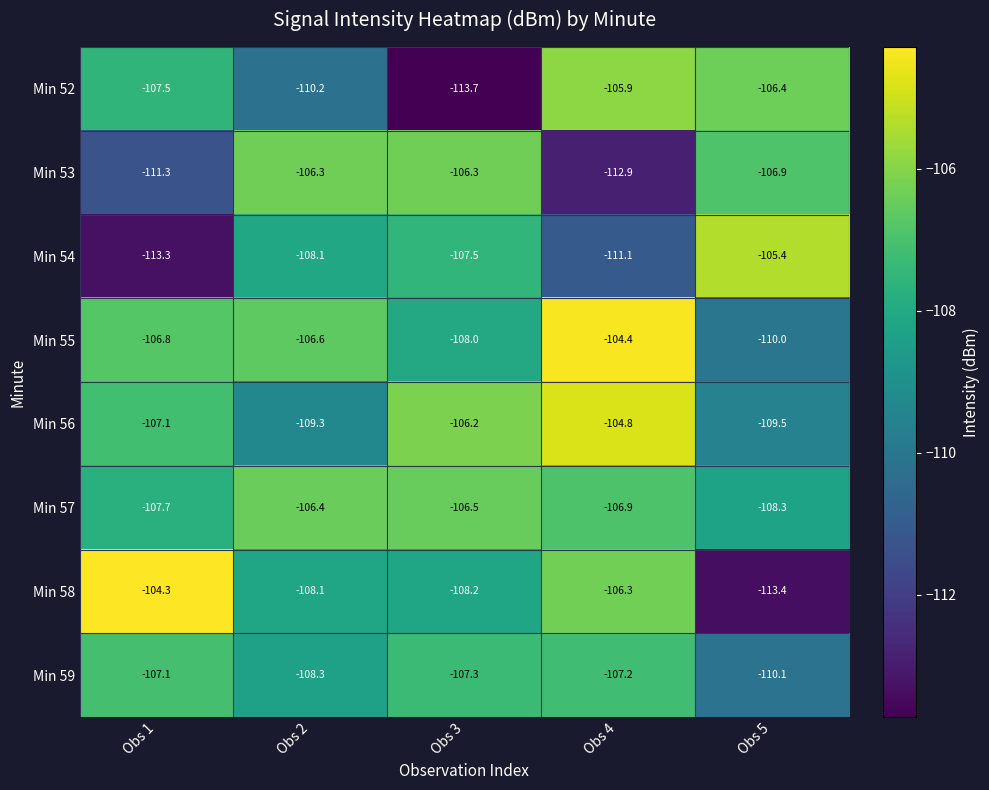

The Min 54 series shows -111.1 at Obs 4. True or false?

True